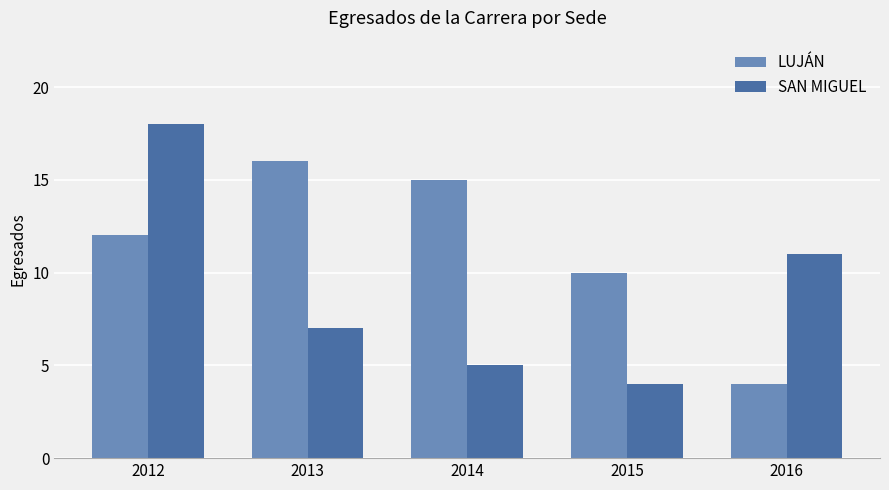

What is the value of the SAN MIGUEL bar at the 4th from the left?

4